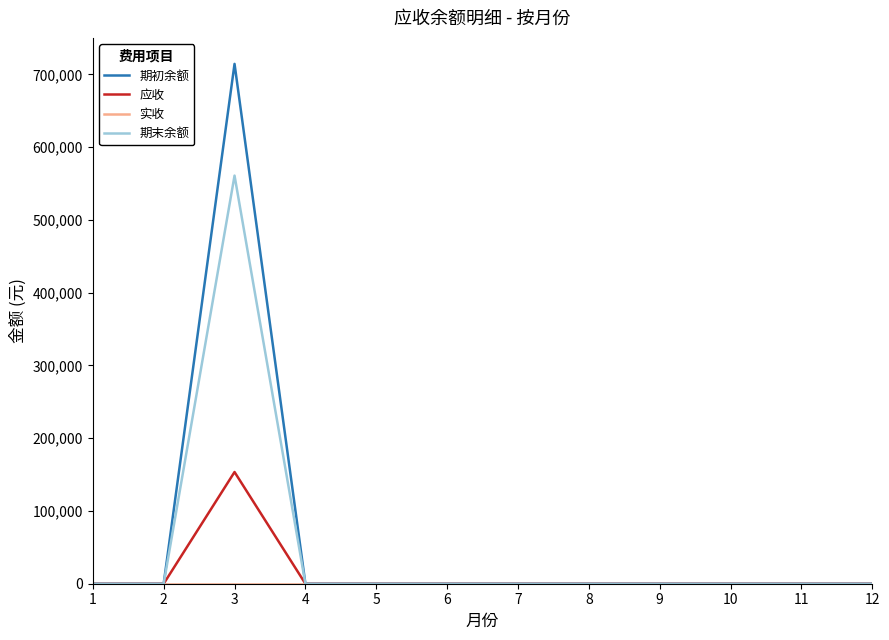

At which category is the sum across all series the highest?

3